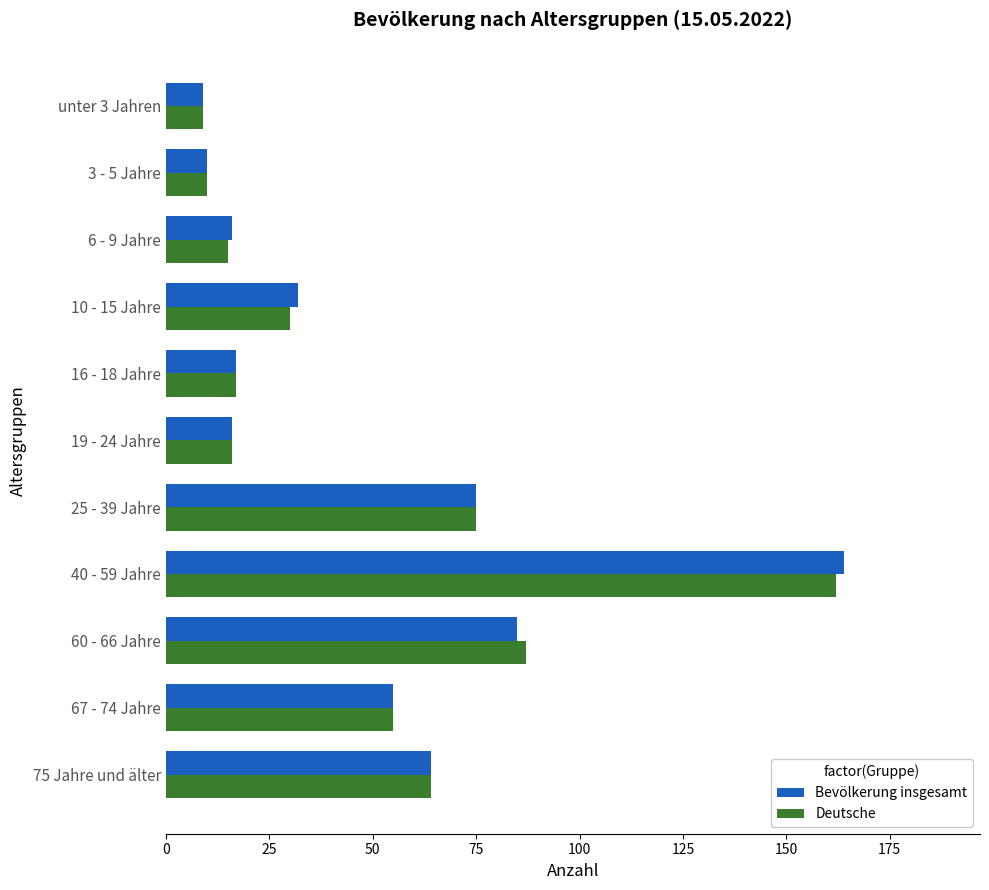

How many series are shown in this chart?

2